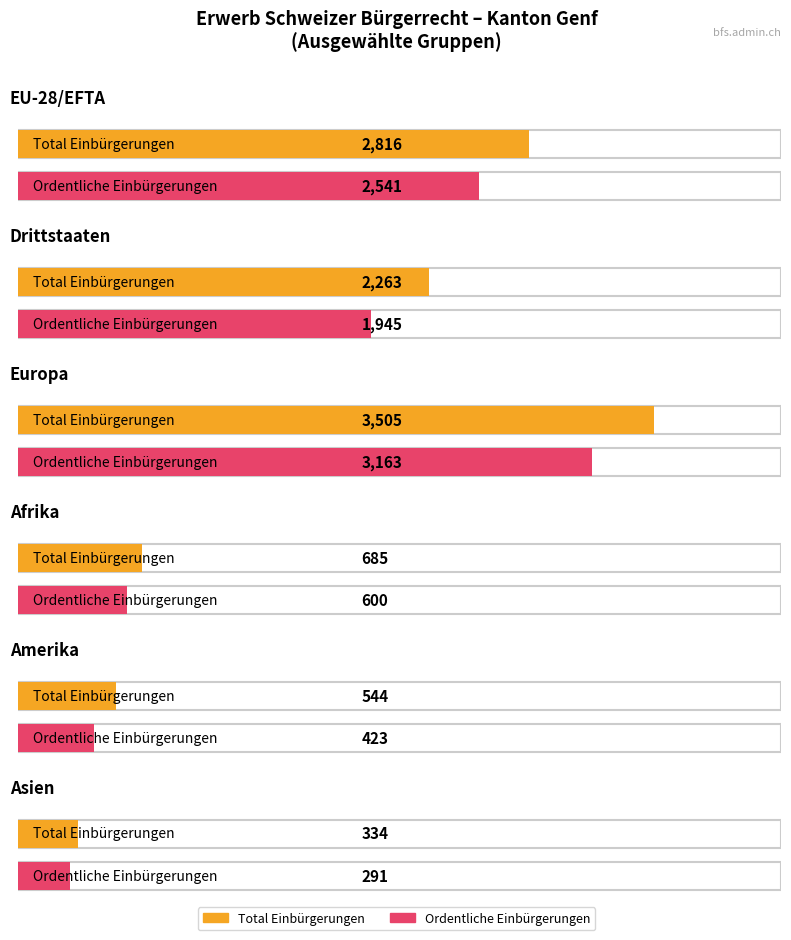

Is the value of Wiedereinbürgerungen at Amerika greater than the value of Total Einbürgerungen at Drittstaaten?

No